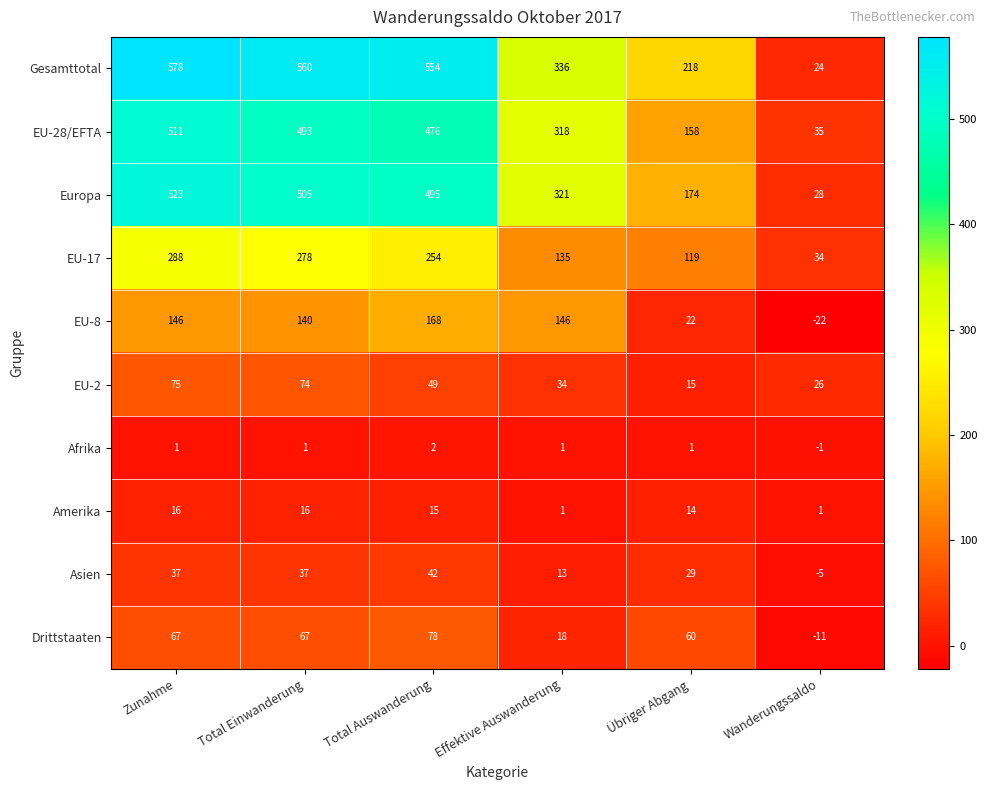

The value of EU-2 at Zunahme is 75. True or false?

True